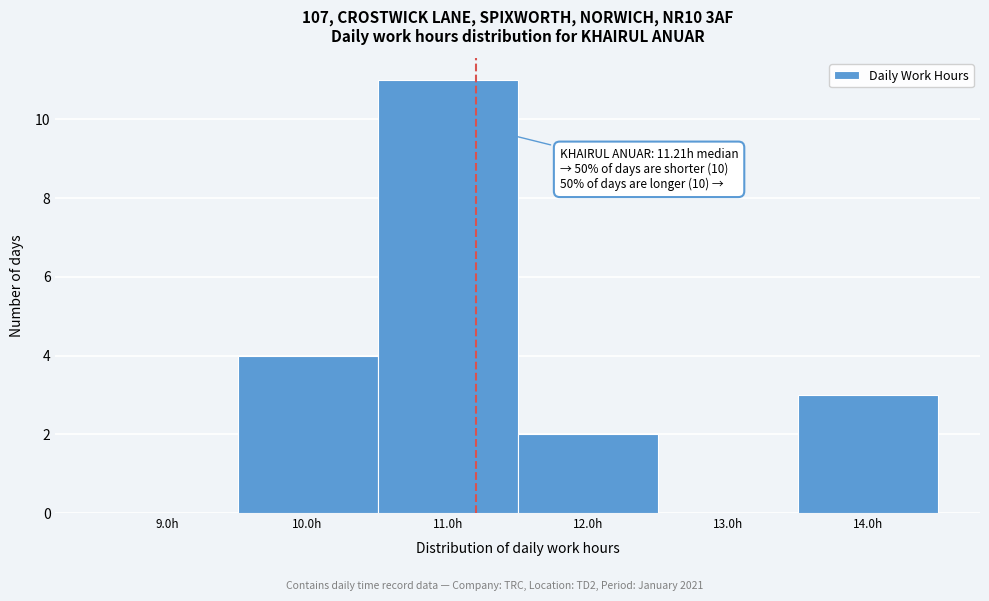

Over which range of the x-axis is the bar tallest?

10.5 to 11.5